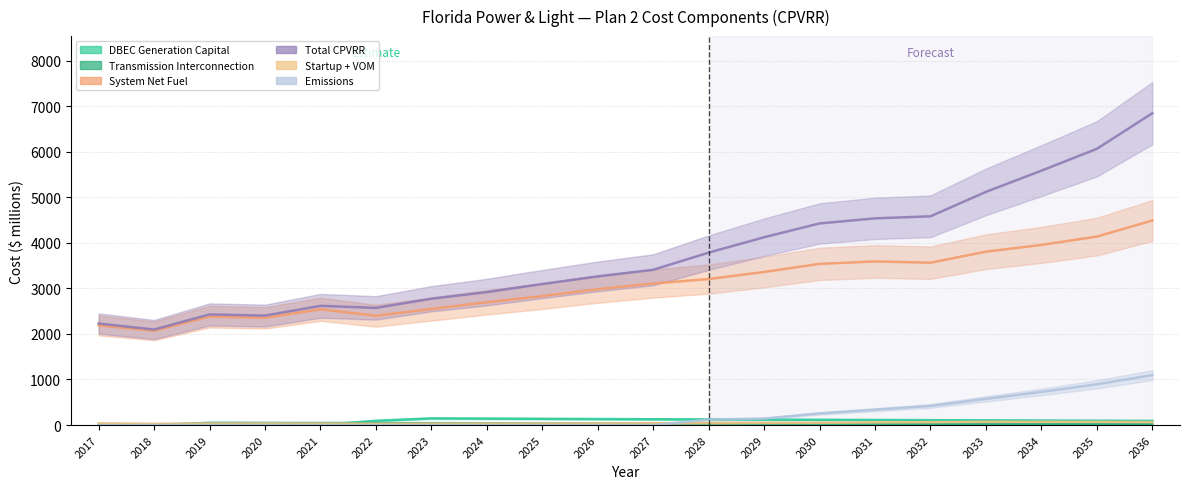

Does the chart have visible grid lines?

Yes